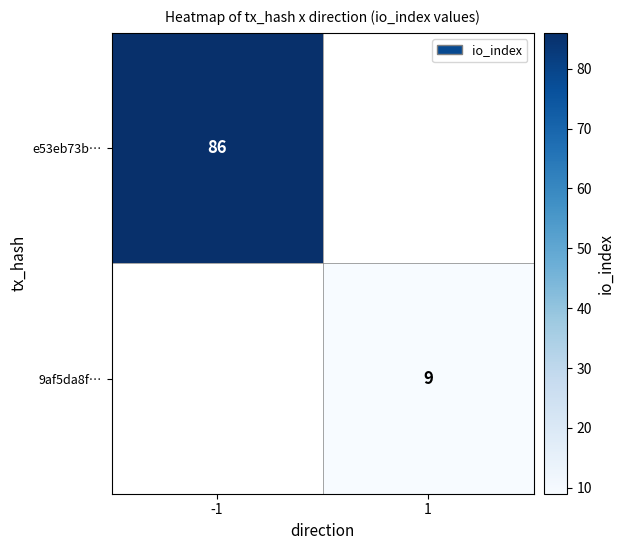

True or false: e53eb73b… has a value of 86 at -1.

True